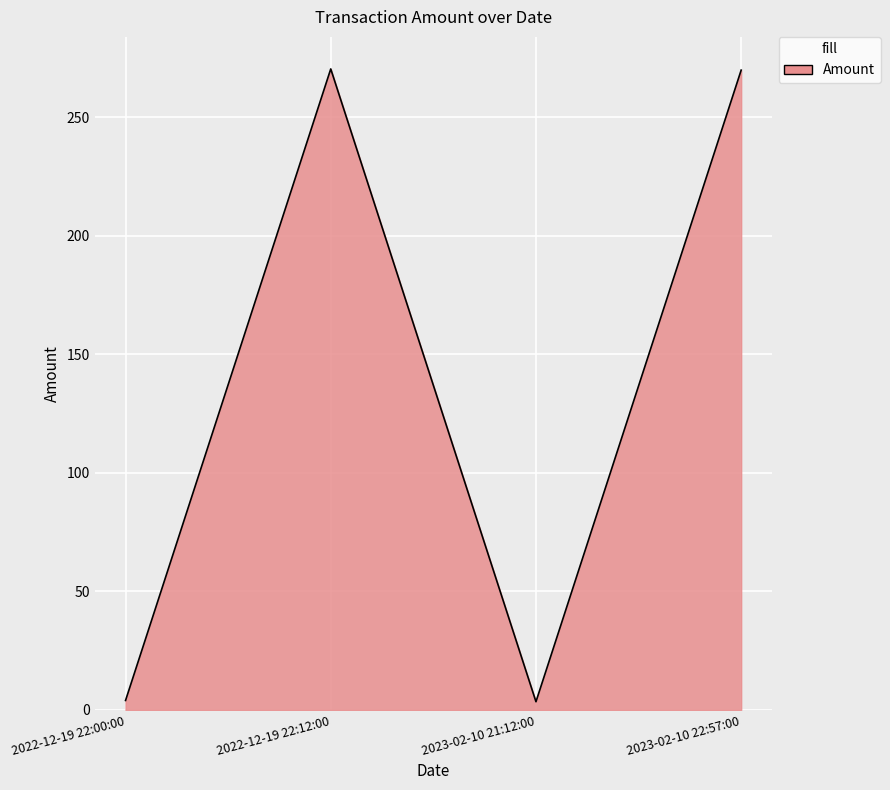

What is the greatest value displayed?

270.5